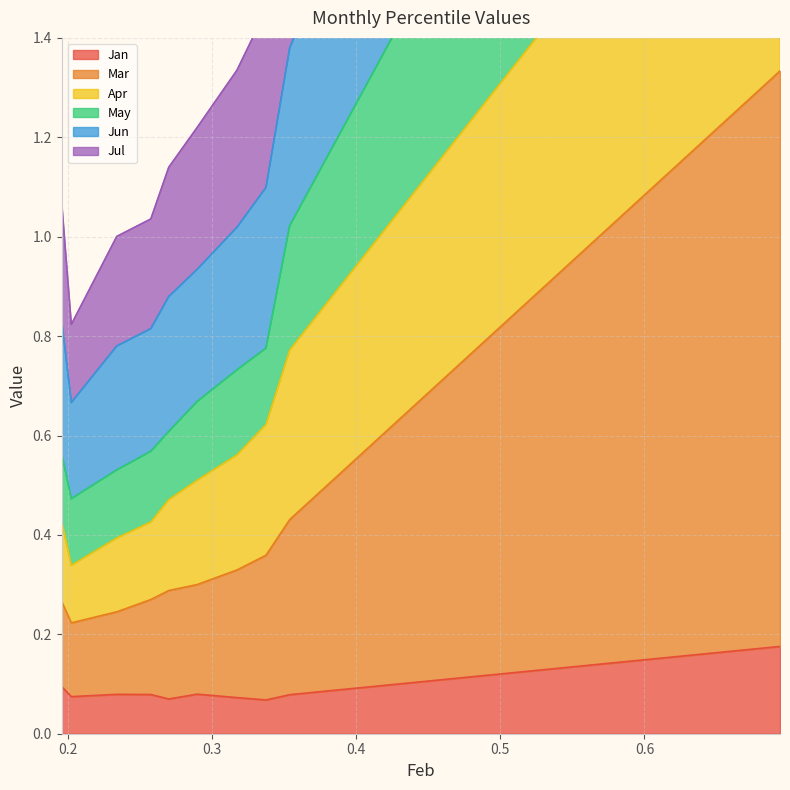

What is the total value across all series at pct45?

3.5